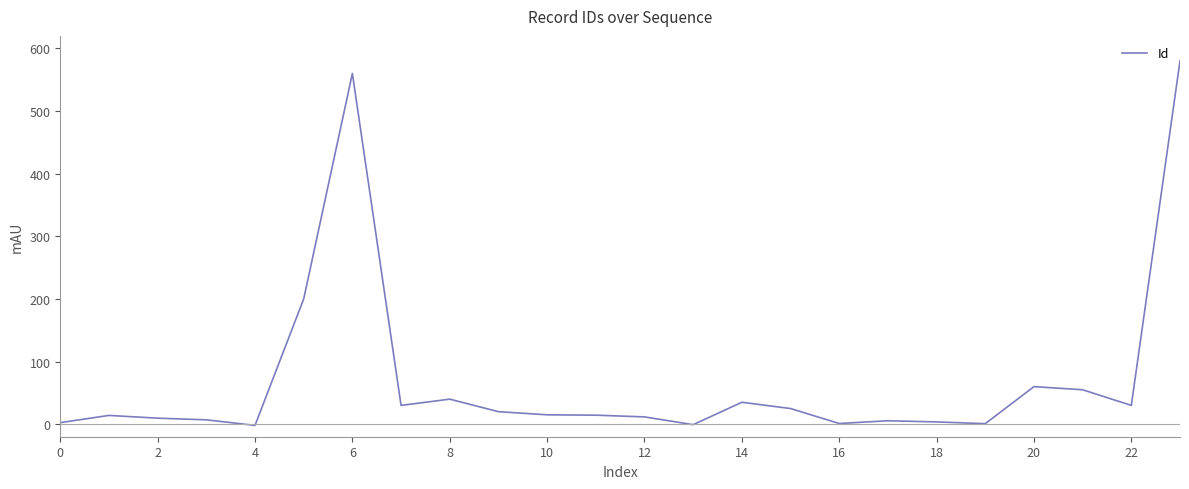

What is the greatest value displayed?

580.0